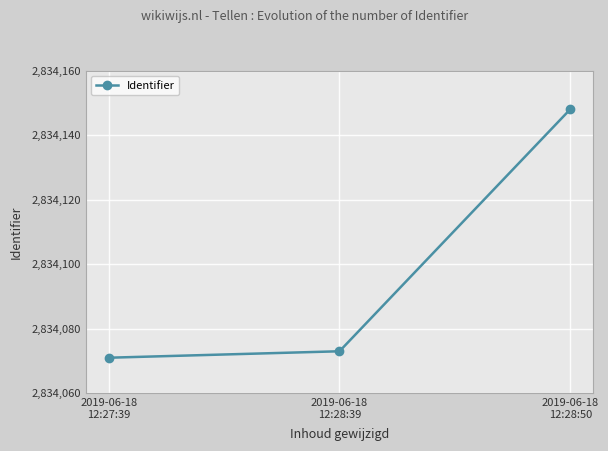

What is the label of the 3rd point from the left?

2019-06-18
12:28:50